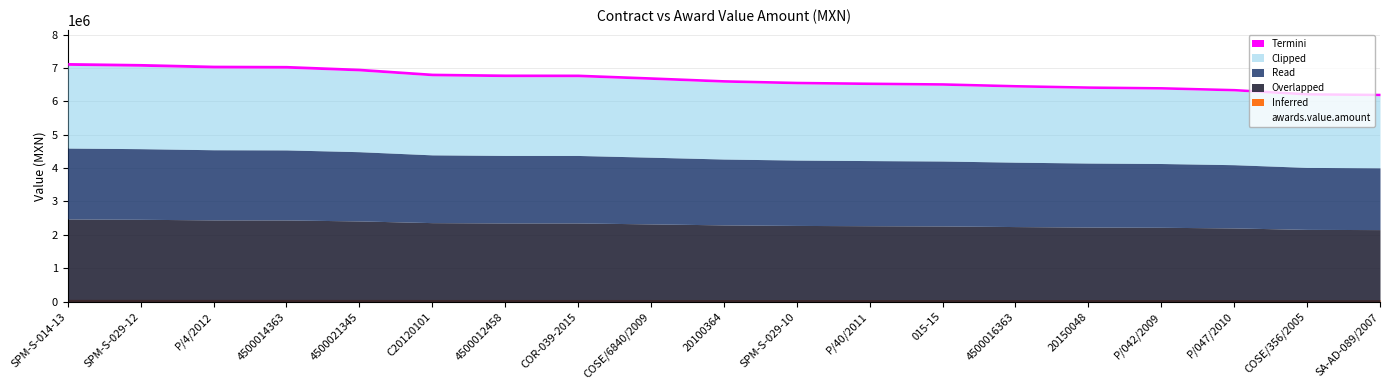

True or false: awards.value.amount and contracts.value.amount cross at least once.

False